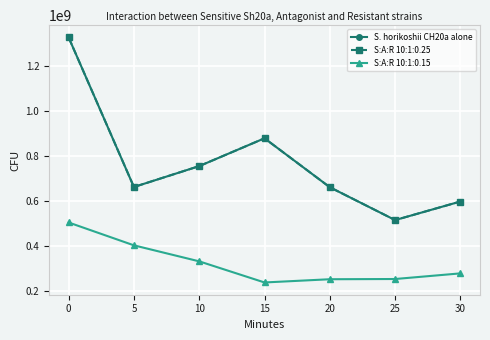

Reading left to right, extract all data points from this chart.

0=1325333333.3	5=662000000.0	10=754666666.7	15=878000000.0	20=661000000.0	25=515333333.3	30=597666666.7